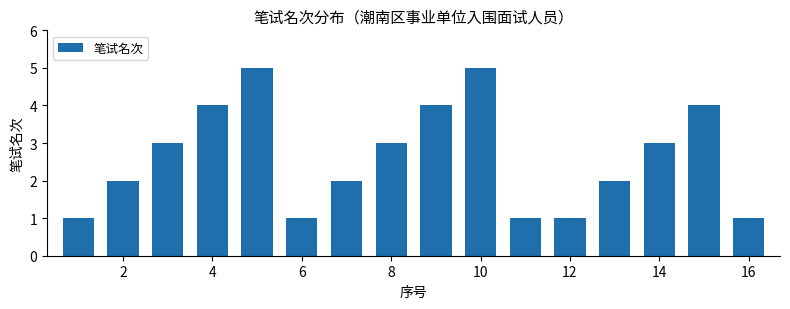

What is the difference between the maximum and minimum values?

4